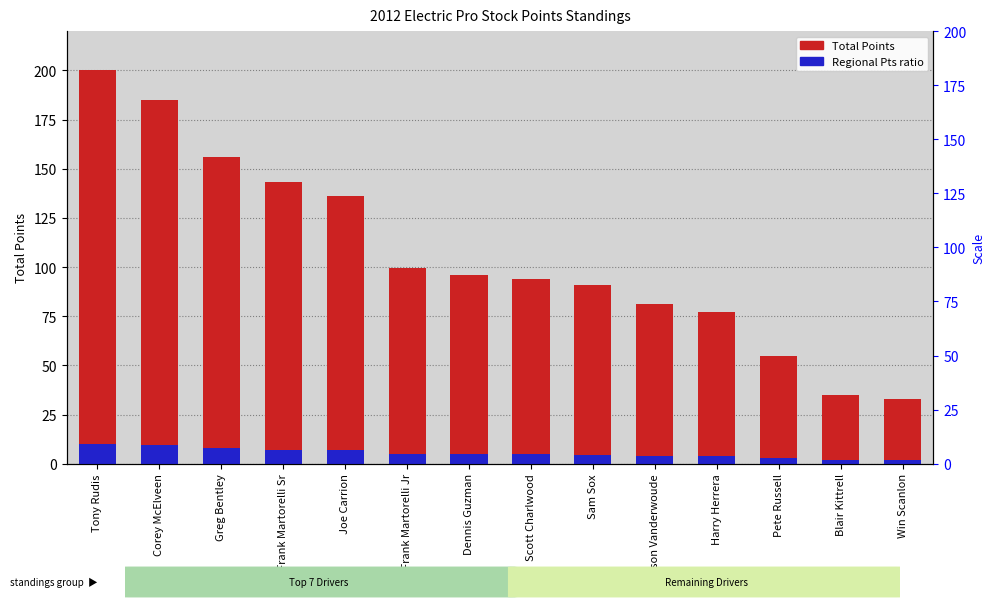

At which category is the sum across all series the highest?

Tony Rudis